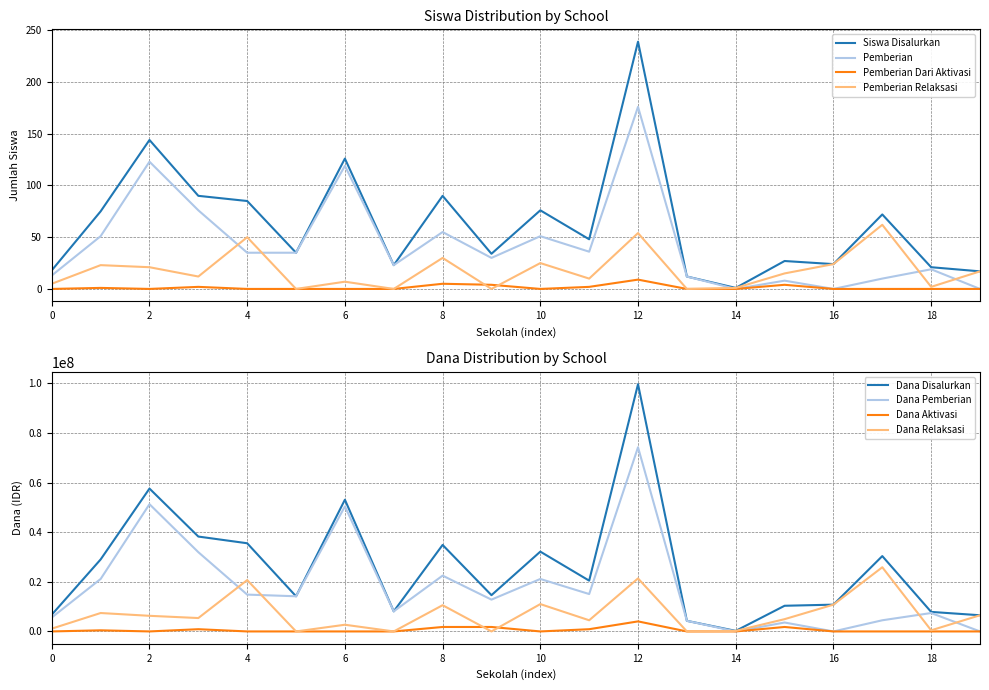

How many values in the Pemberian Relaksasi series exceed 15?

9